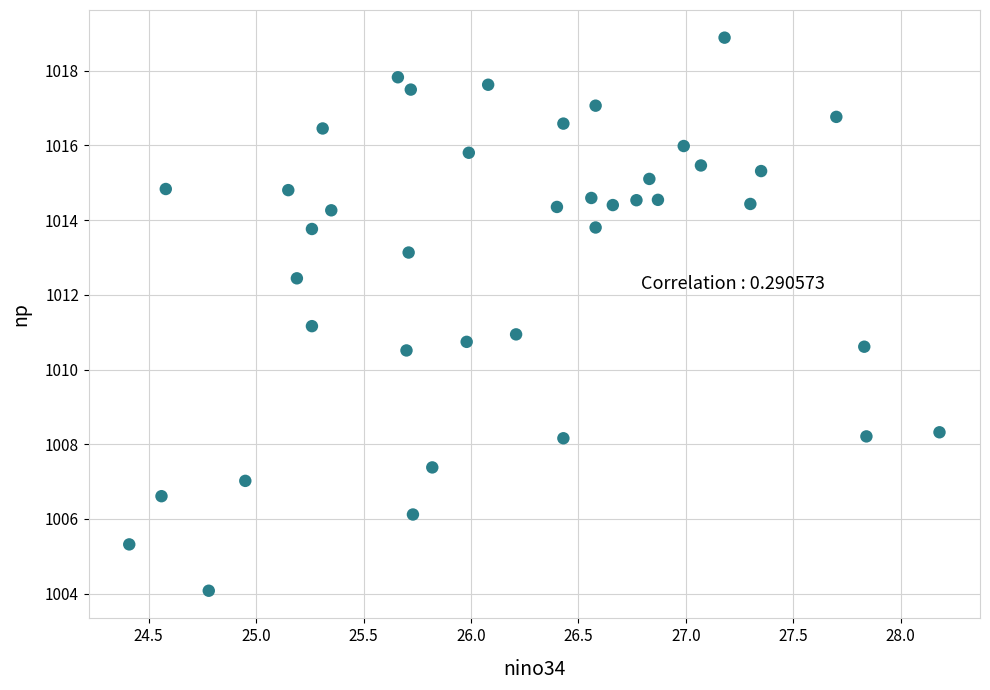

What is the range of X values (max minus min)?

3.8